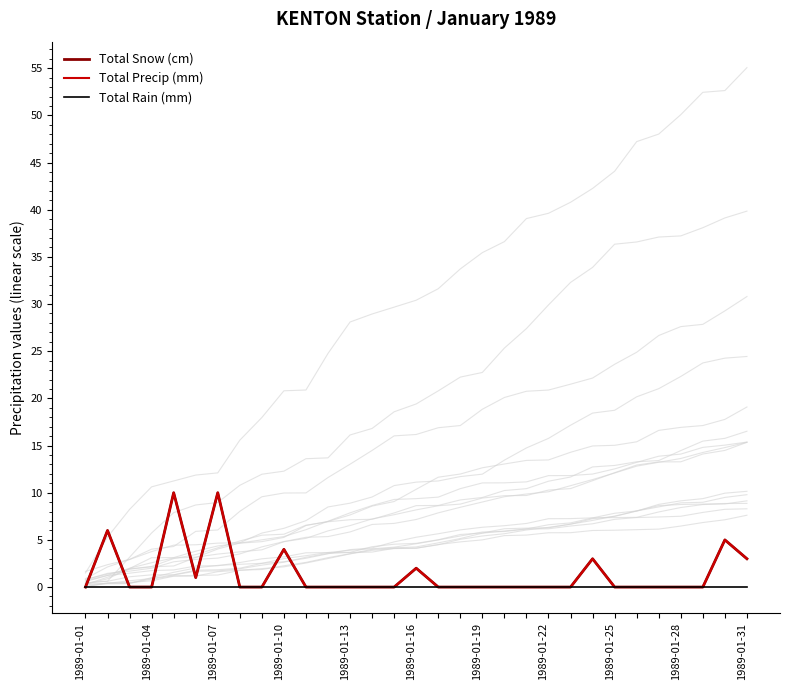

What is the difference between the maximum and minimum values in the Total Precip (mm) series?

10